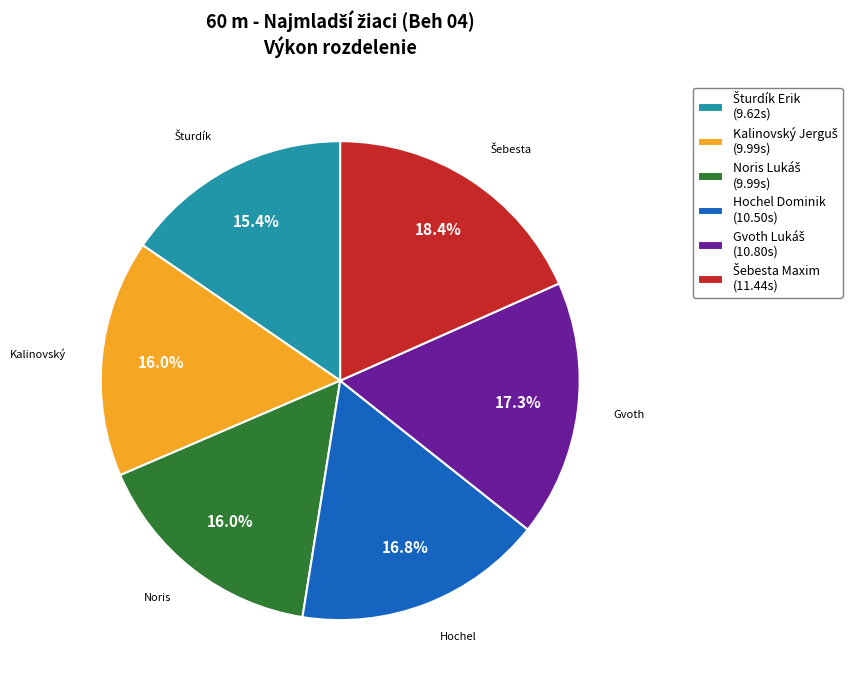

Count the number of slices in the pie.

6